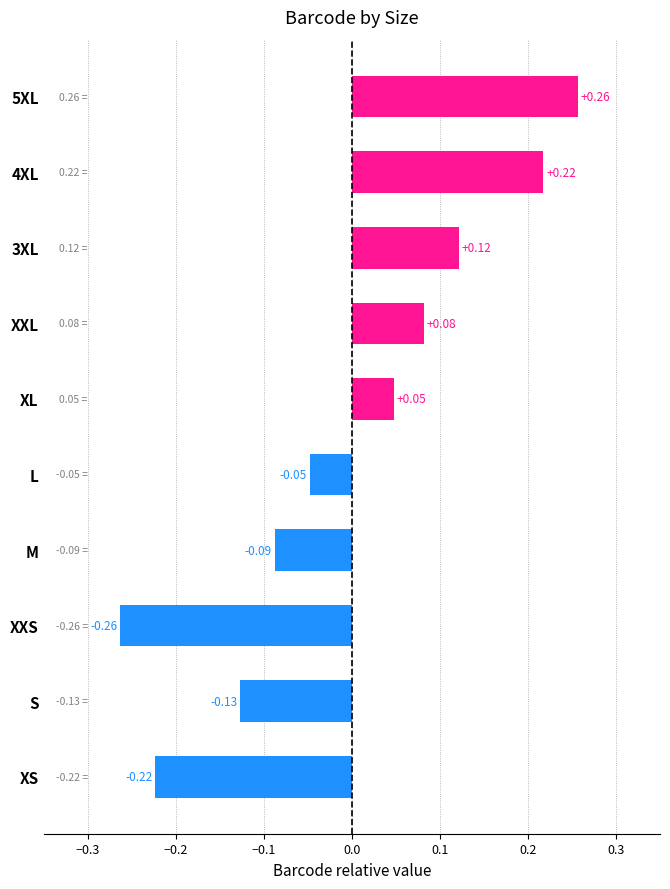

What is the difference between the maximum and second lowest values?

0.5